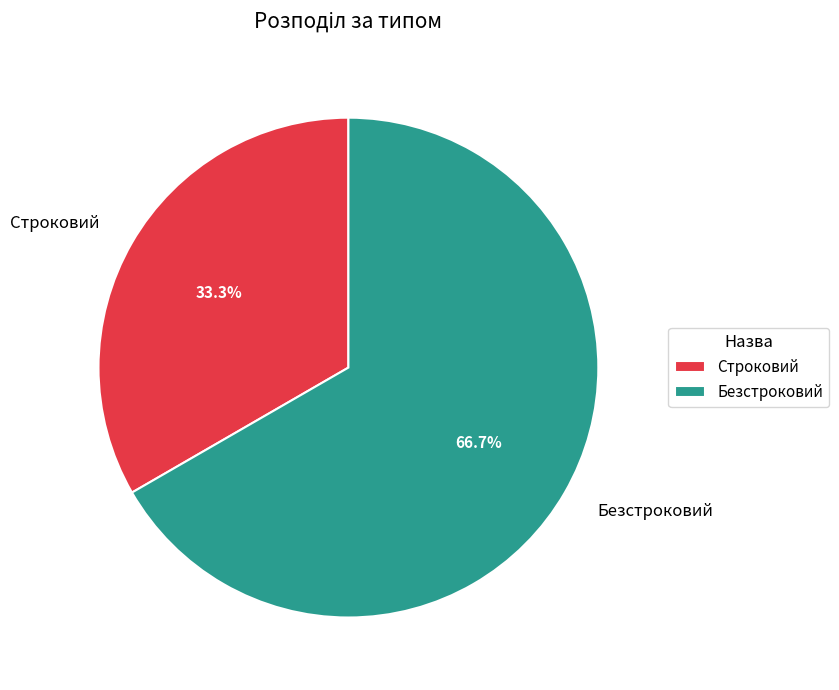

The Безстроковий slice represents 67% of the pie. True or false?

True